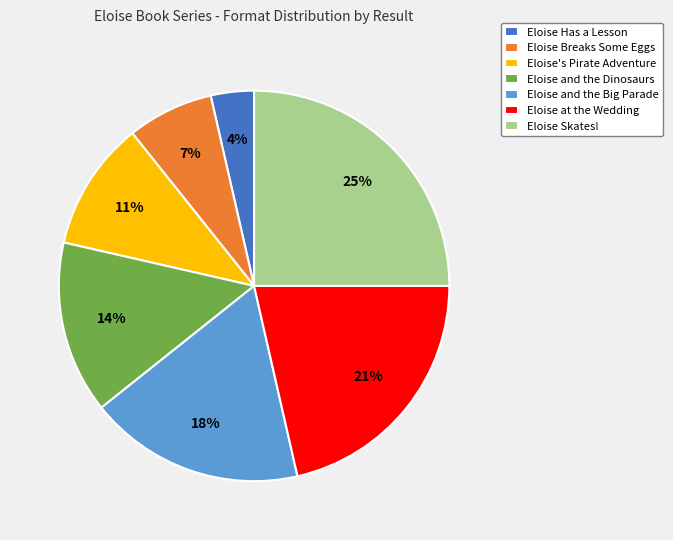

True or false: Eloise Has a Lesson accounts for 4% of the total.

True